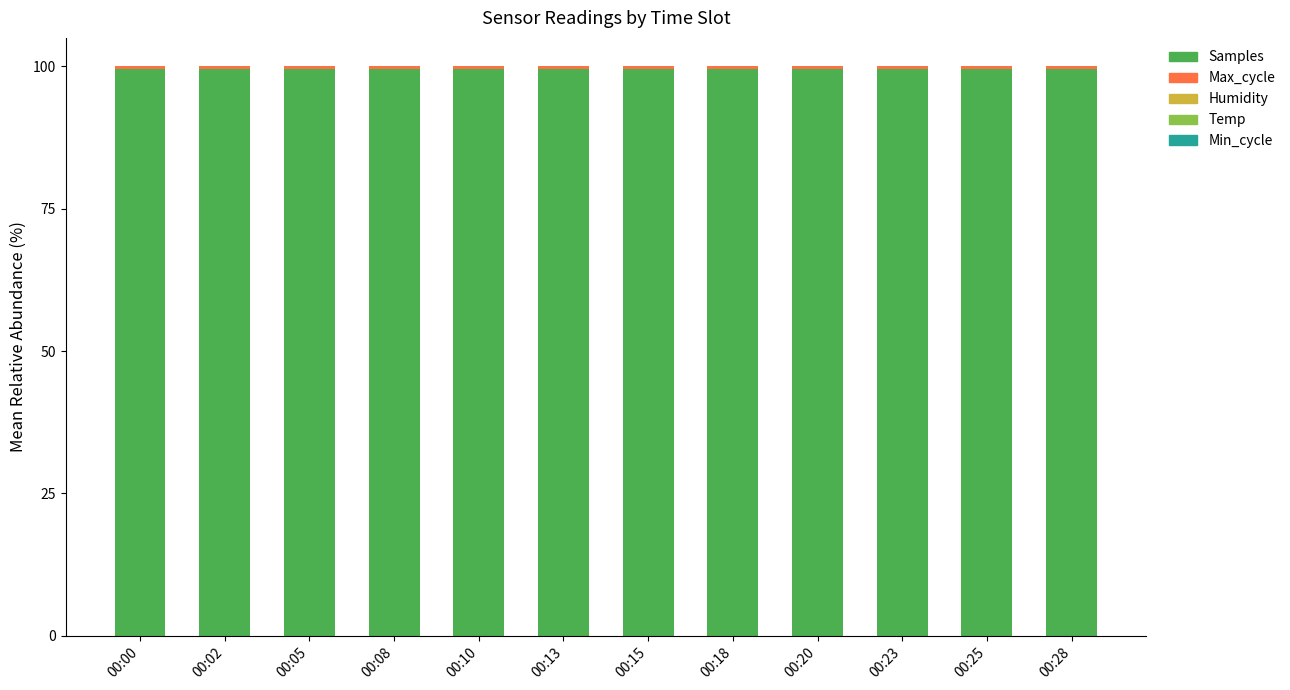

Are the bars grouped side by side (vs. stacked)?

No